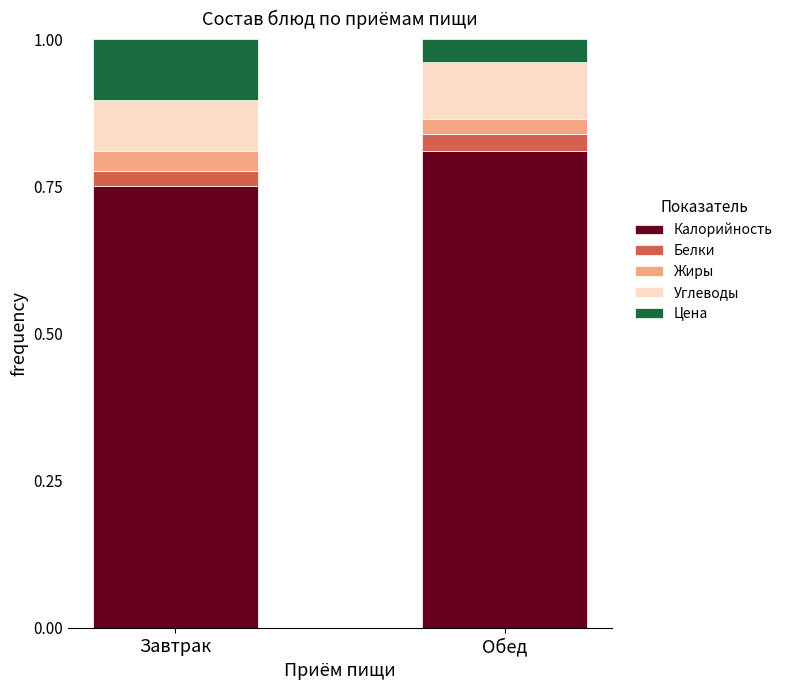

List the labels in order of Калорийность value, largest first.

Обед, Завтрак